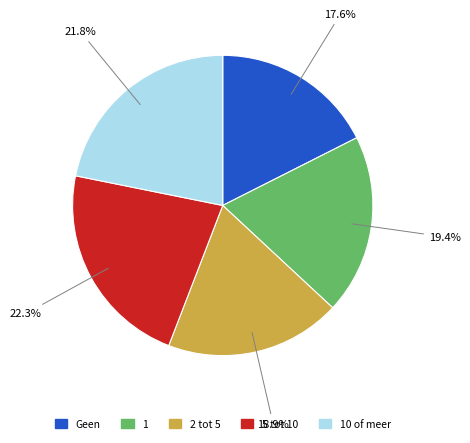

To the nearest percent, what is the average slice percentage?

20%